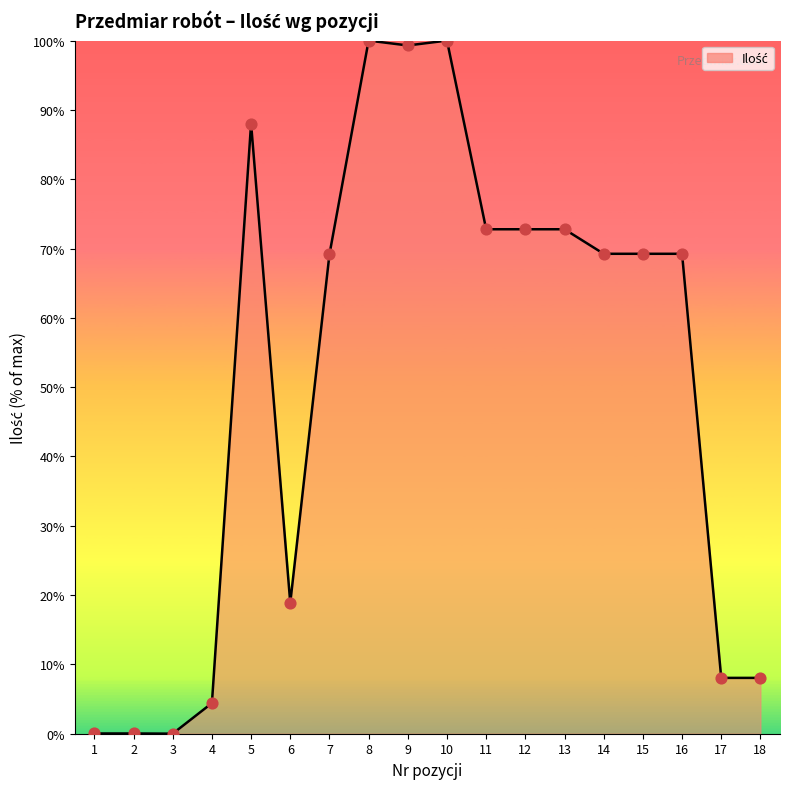

What is the change in value from 8 to 16?

-30.8